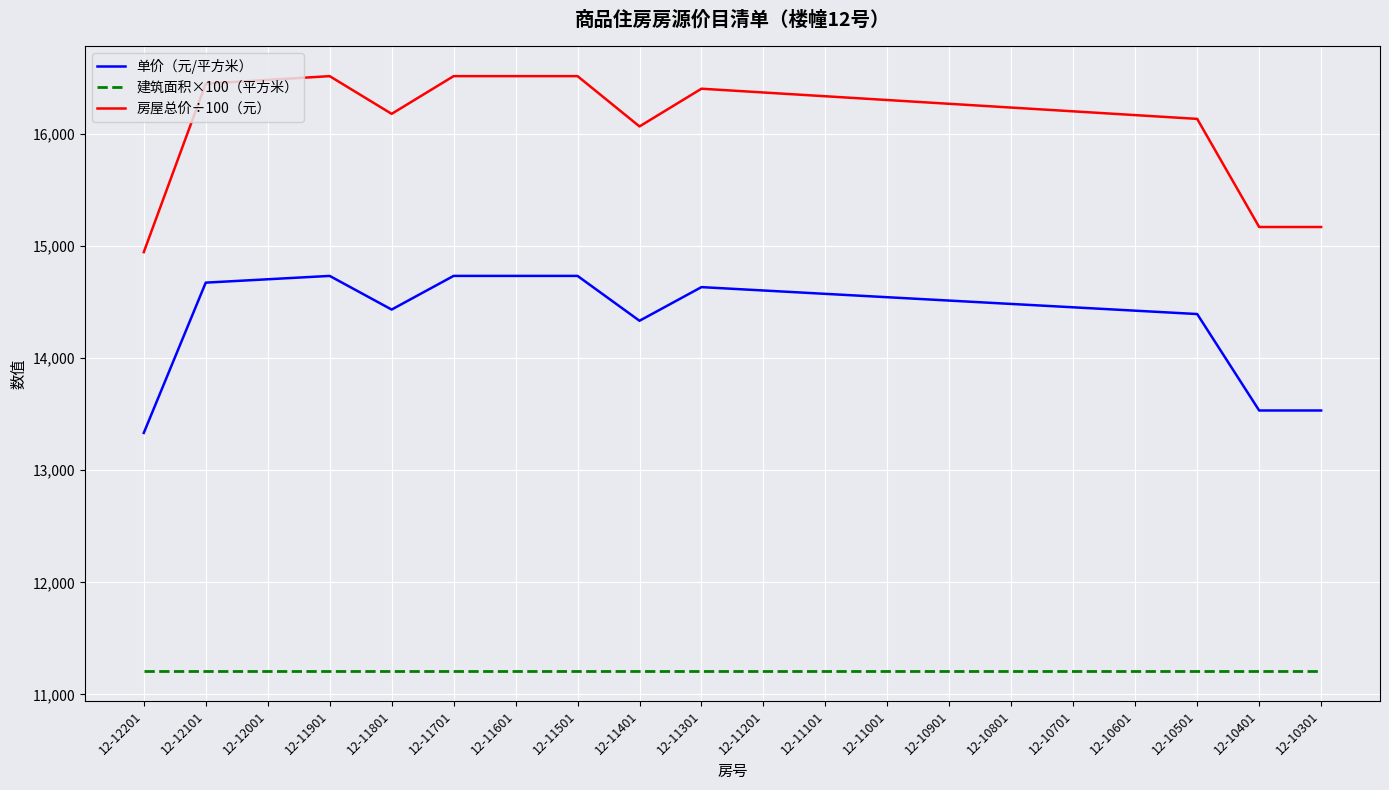

True or false: 单价（元/平方米） and 建筑面积×100（平方米） cross at least once.

False